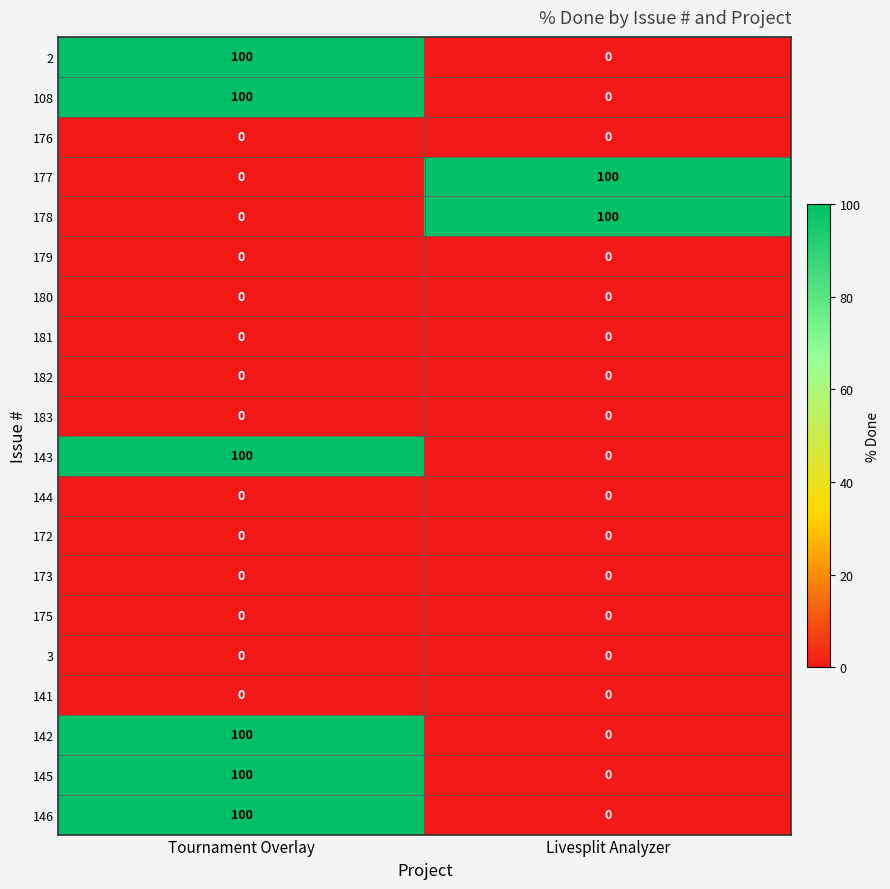

At which category is the sum across all series the highest?

Tournament Overlay